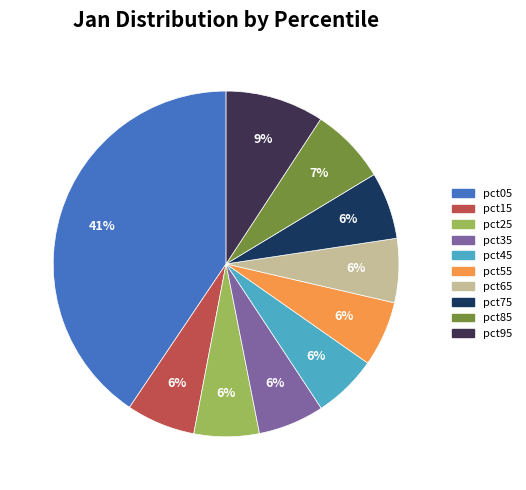

The pct05 slice represents 41% of the pie. True or false?

True